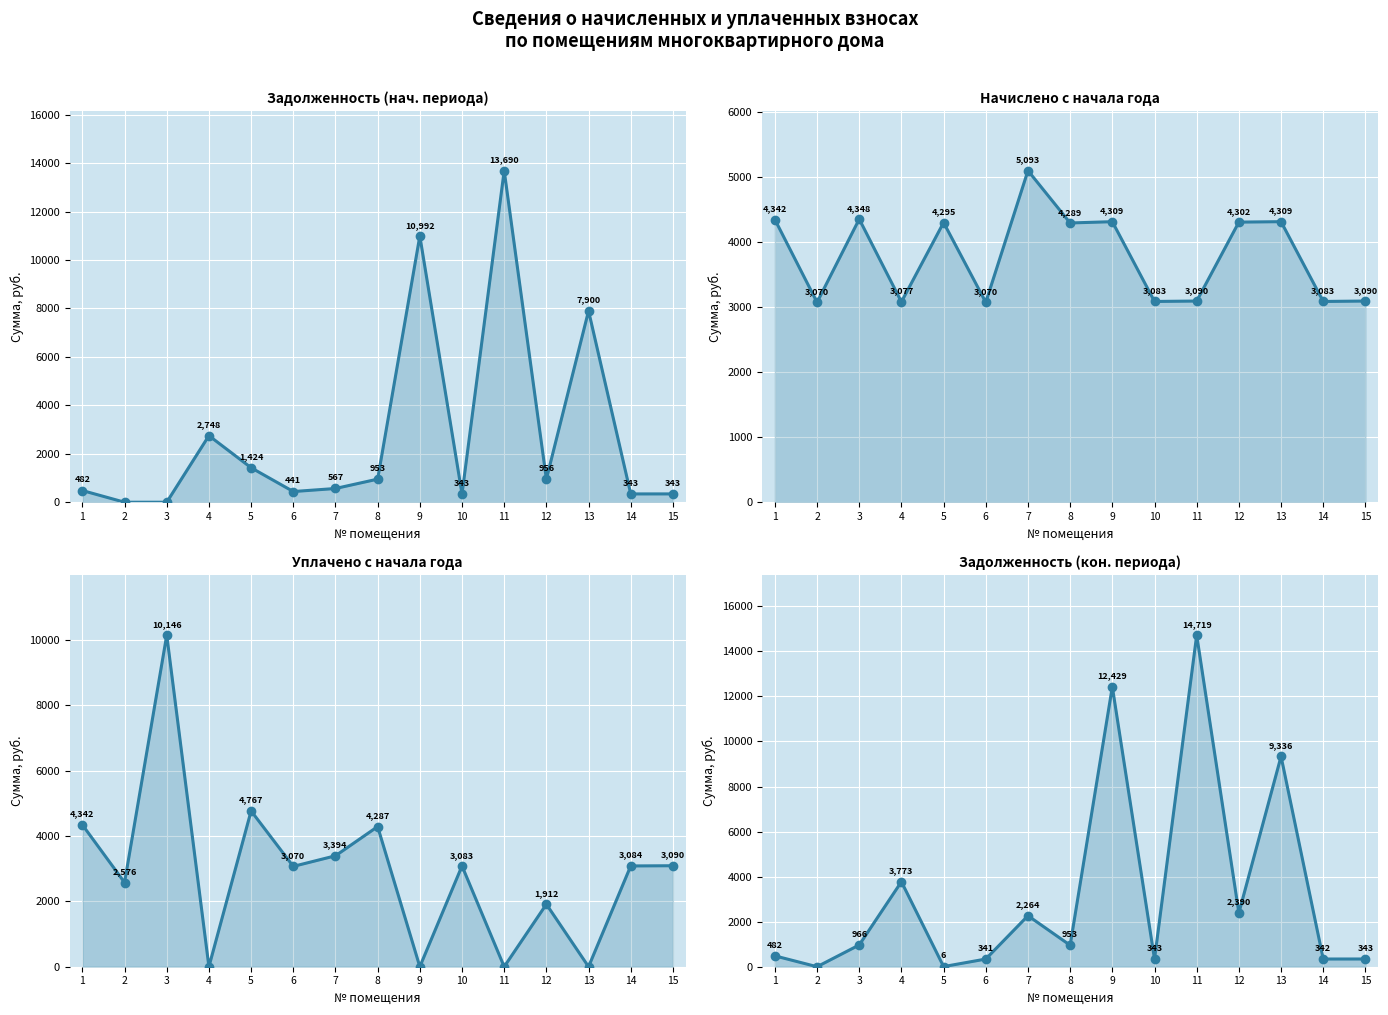

At which label is задолженность_2 (col_6) closest to 7359?

13